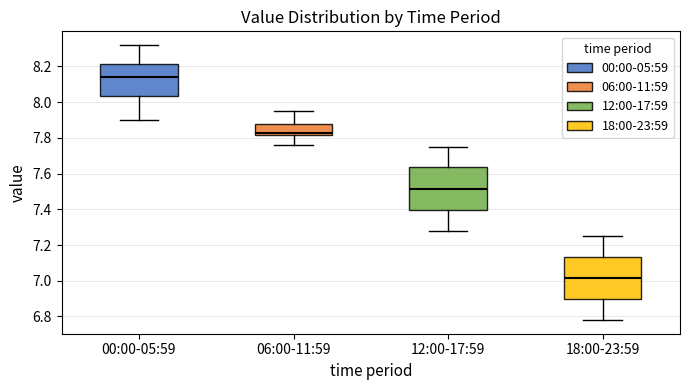

Which box has the lowest median line?

18:00-23:59